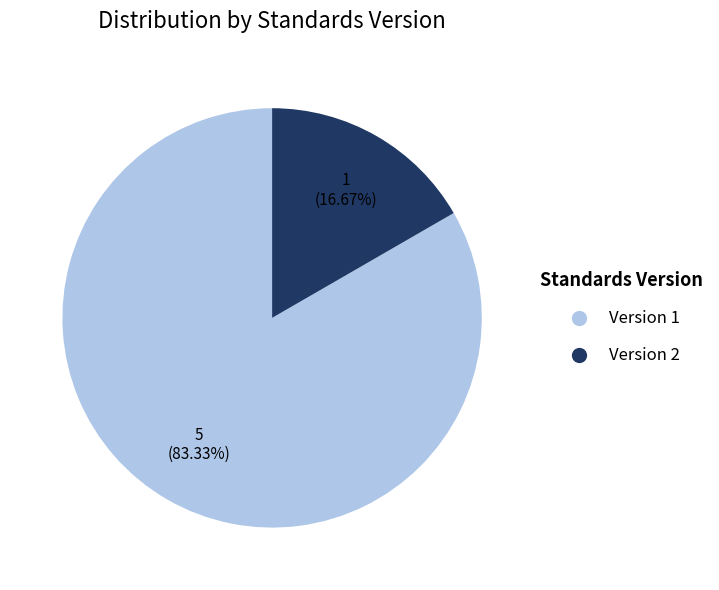

How many slices are in this pie chart?

2